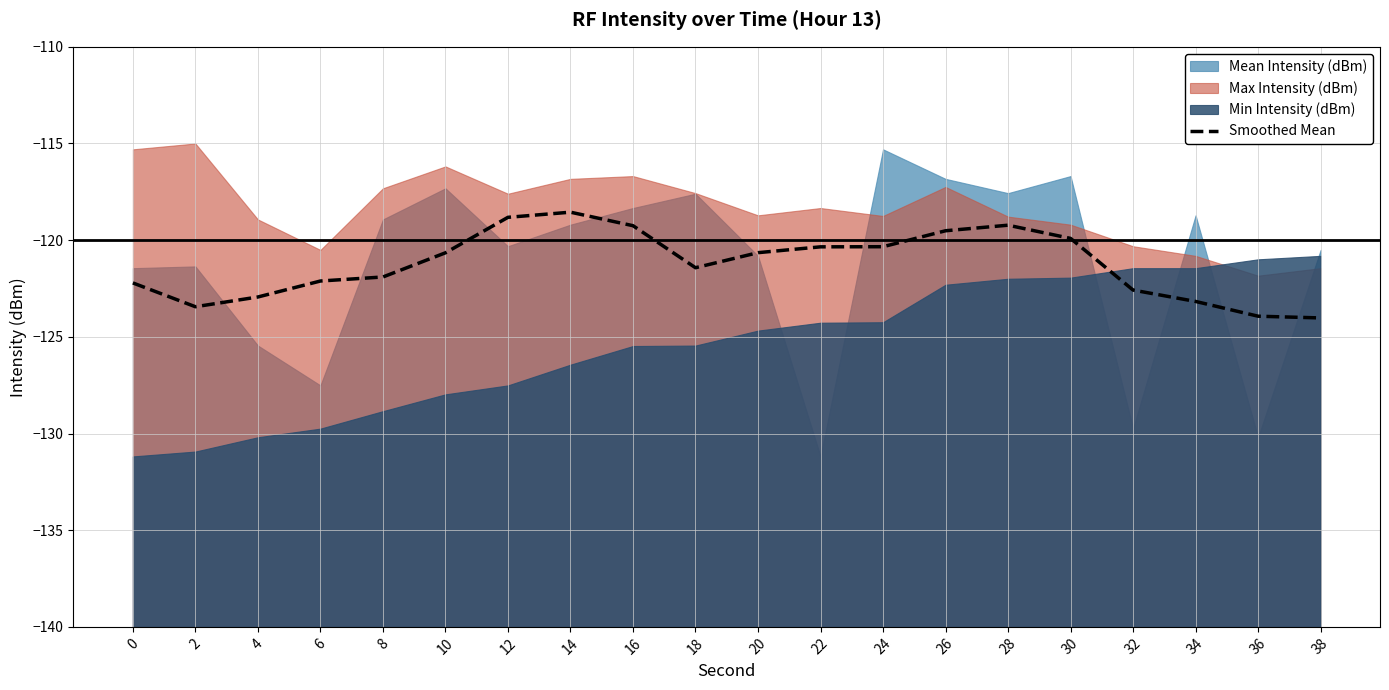

What is the sum of all values?

-2425.0